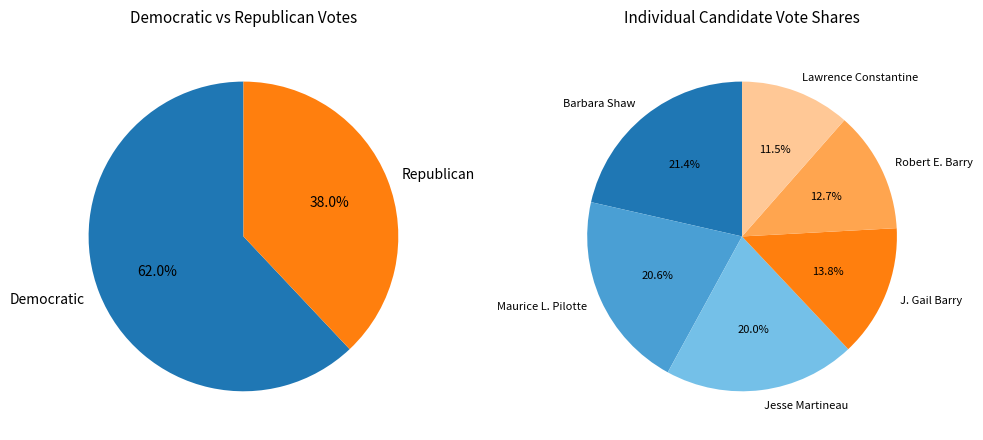

Do Barbara Shaw and J. Gail Barry together represent more than half of the pie?

No